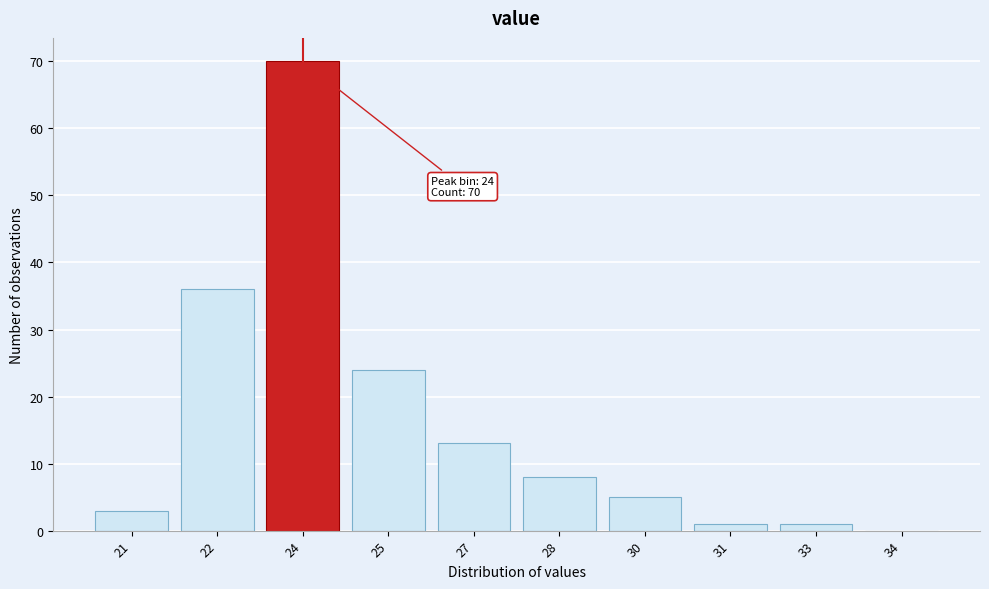

Reading left to right, transcribe all the data shown in this chart.

21=3	22=36	24=70	25=24	27=13	28=8	30=5	31=1	33=1	34=0